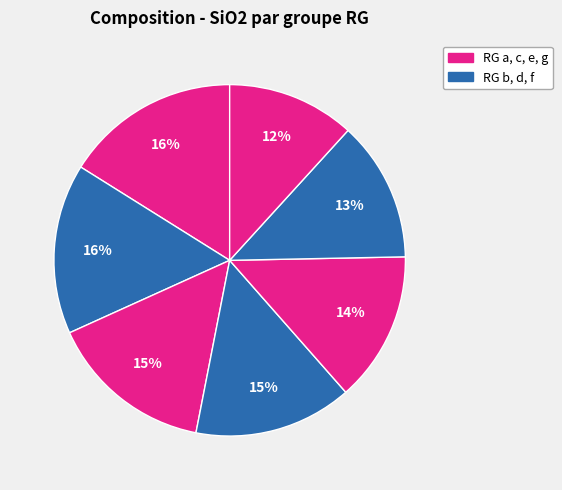

How many segments does this pie chart have?

7